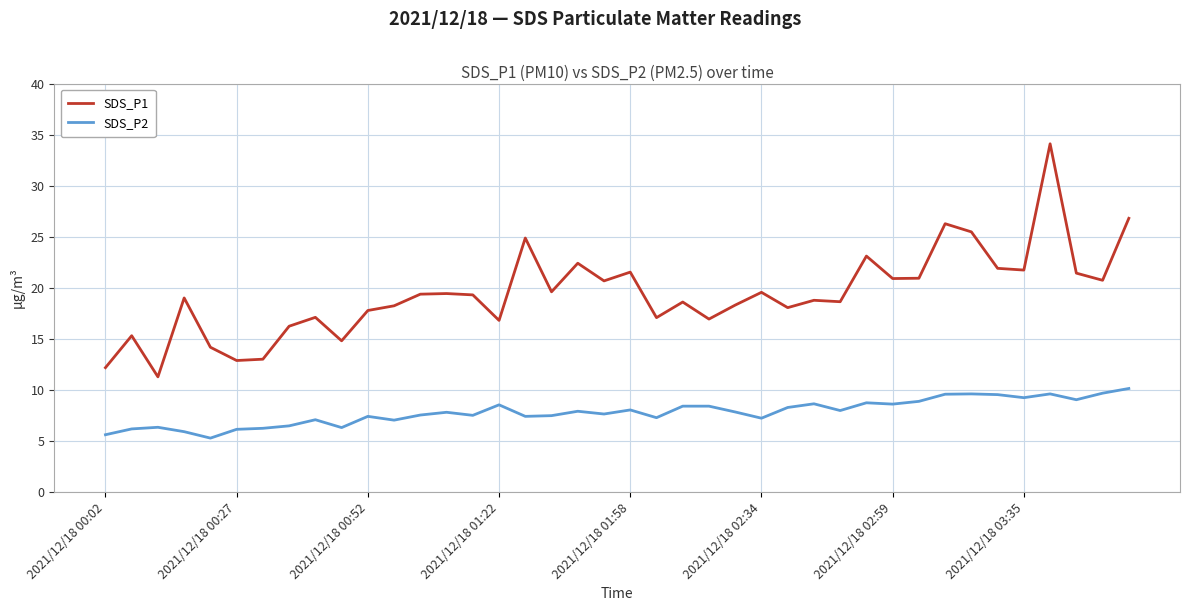

True or false: SDS_P1 and SDS_P2 cross at least once.

False